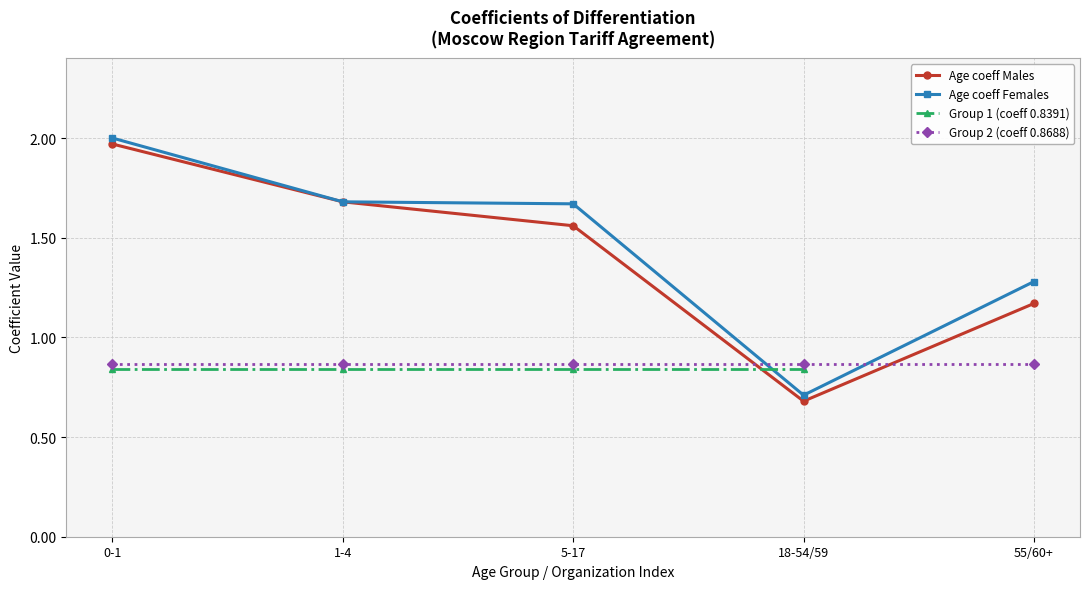

True or false: Age coeff Females has a value of 1.7 at 1-4.

True